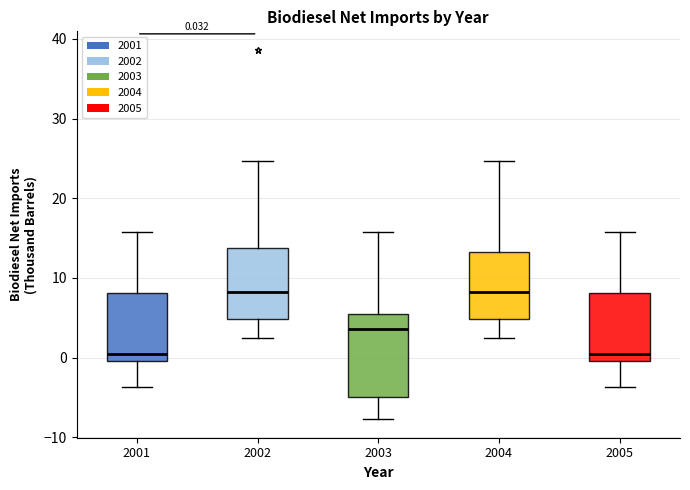

Comparing the boxes themselves (not the whiskers), which one is the tallest?

2003